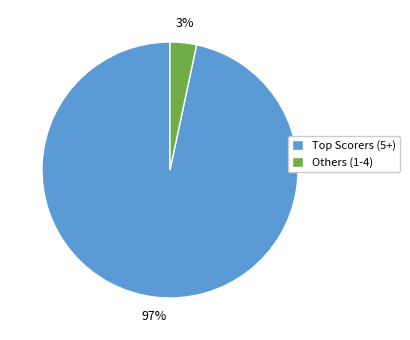

Which category has the smallest portion of the pie?

Others (1-4)